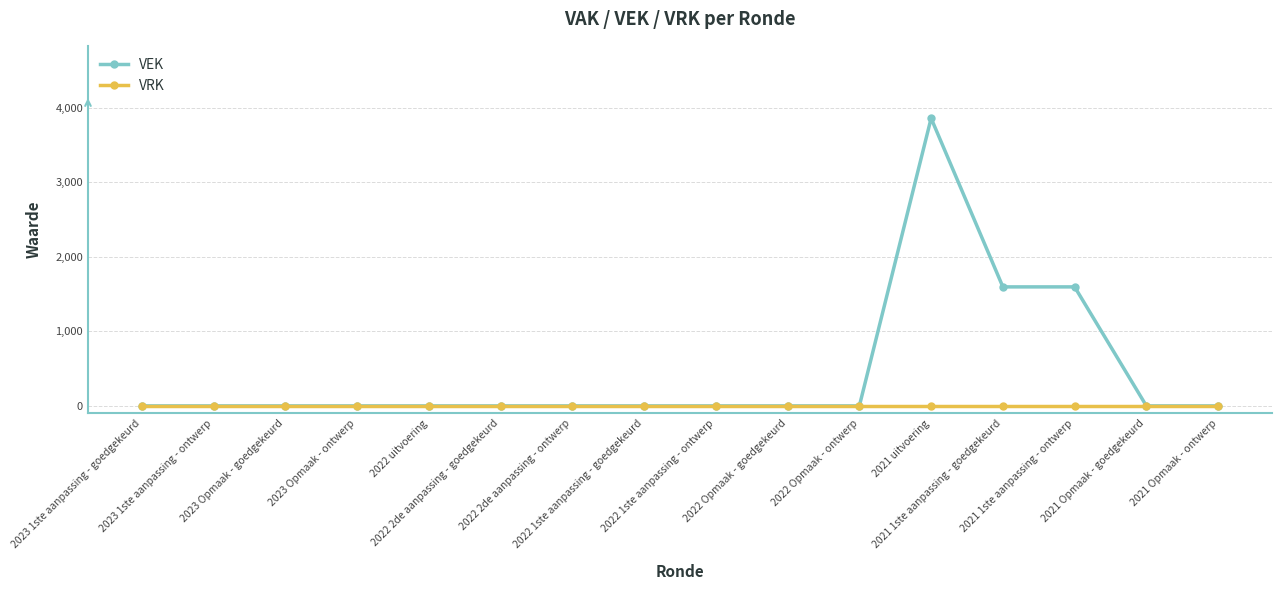

What is the label of the 2nd point from the left?

2023 1ste aanpassing - ontwerp